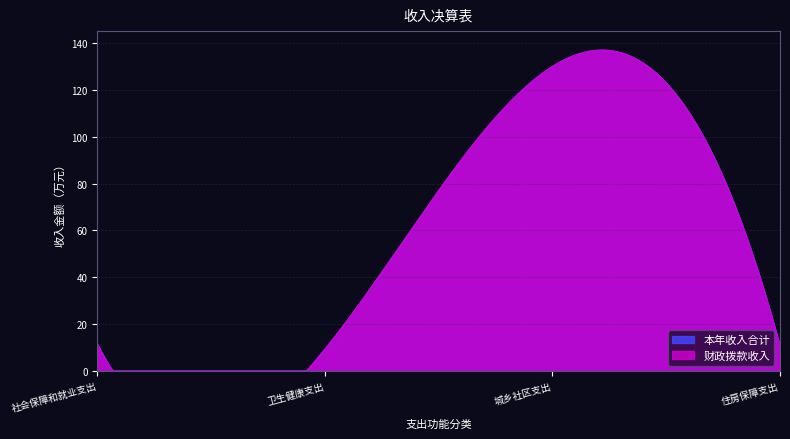

Is it true that 本年收入合计 equals 11.3 at 社会保障和就业支出?

True